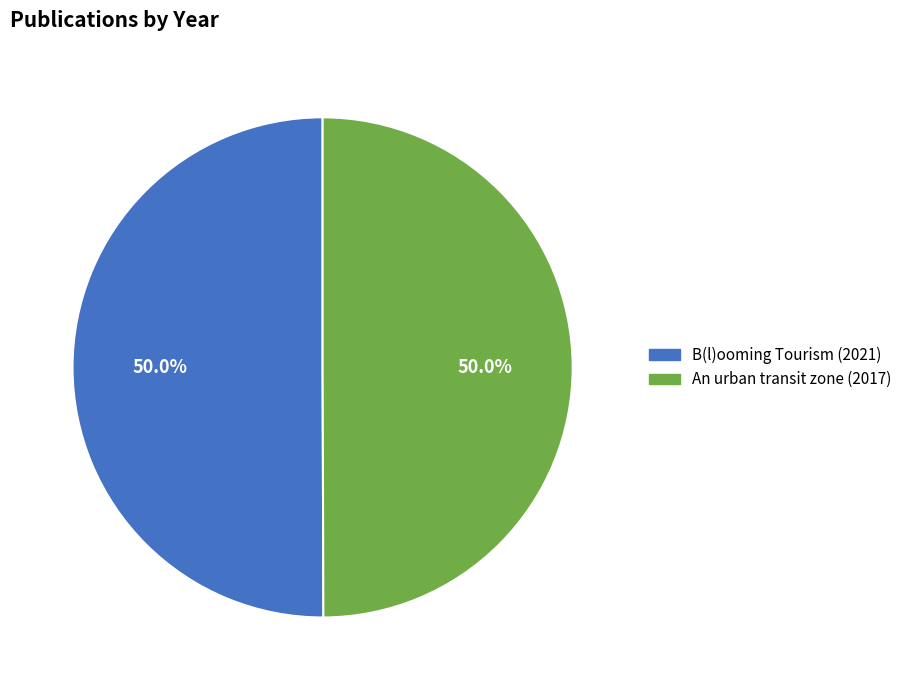

Approximately how many times larger is the value at B(l)ooming Tourism (2021) compared to An urban transit zone (2017)?

1.0